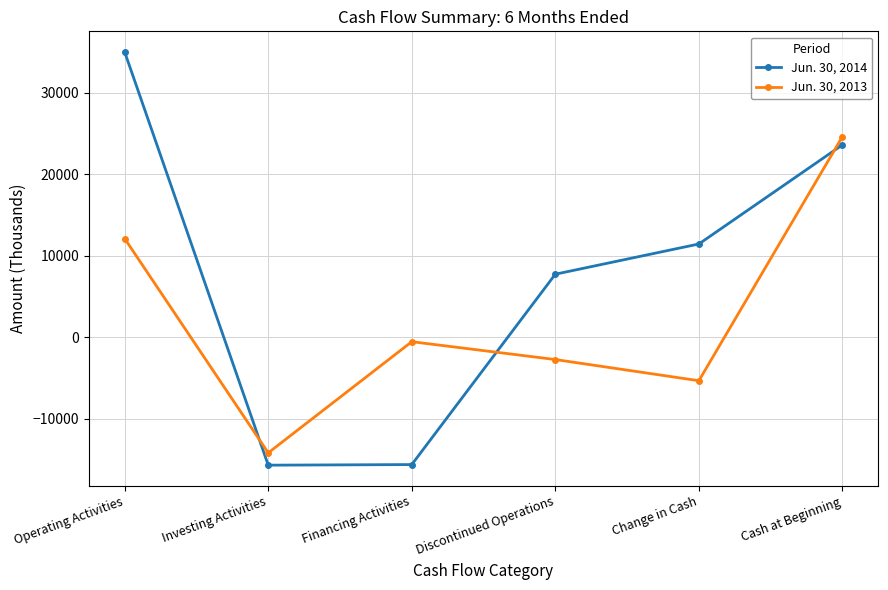

Which category has the highest value across all series?

Operating Activities